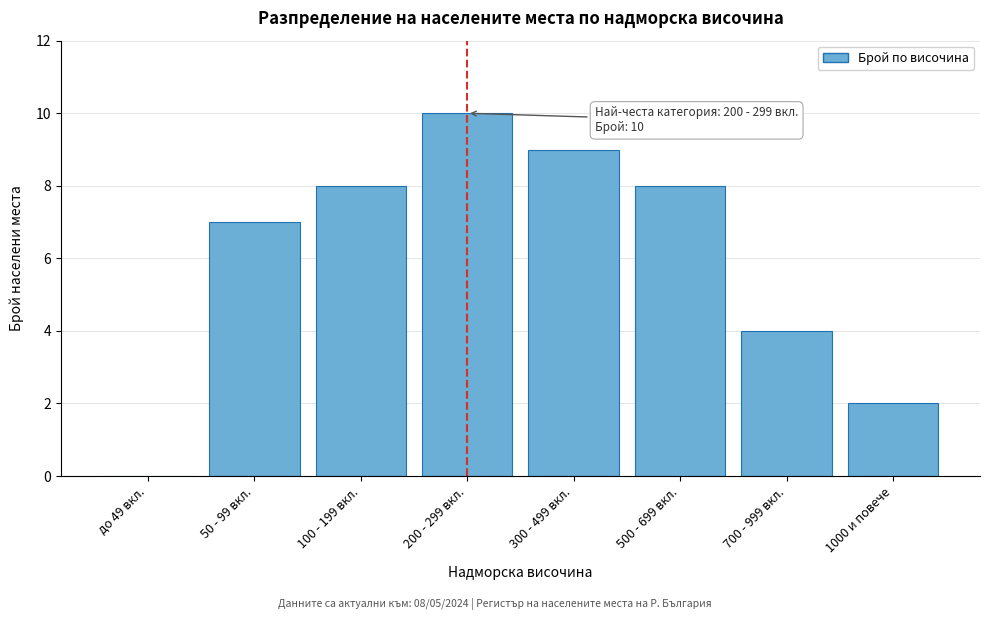

Reading right to left, transcribe all the data shown in this chart.

1000 и повече=2	700 - 999 вкл.=4	500 - 699 вкл.=8	300 - 499 вкл.=9	200 - 299 вкл.=10	100 - 199 вкл.=8	50 - 99 вкл.=7	до 49 вкл.=0